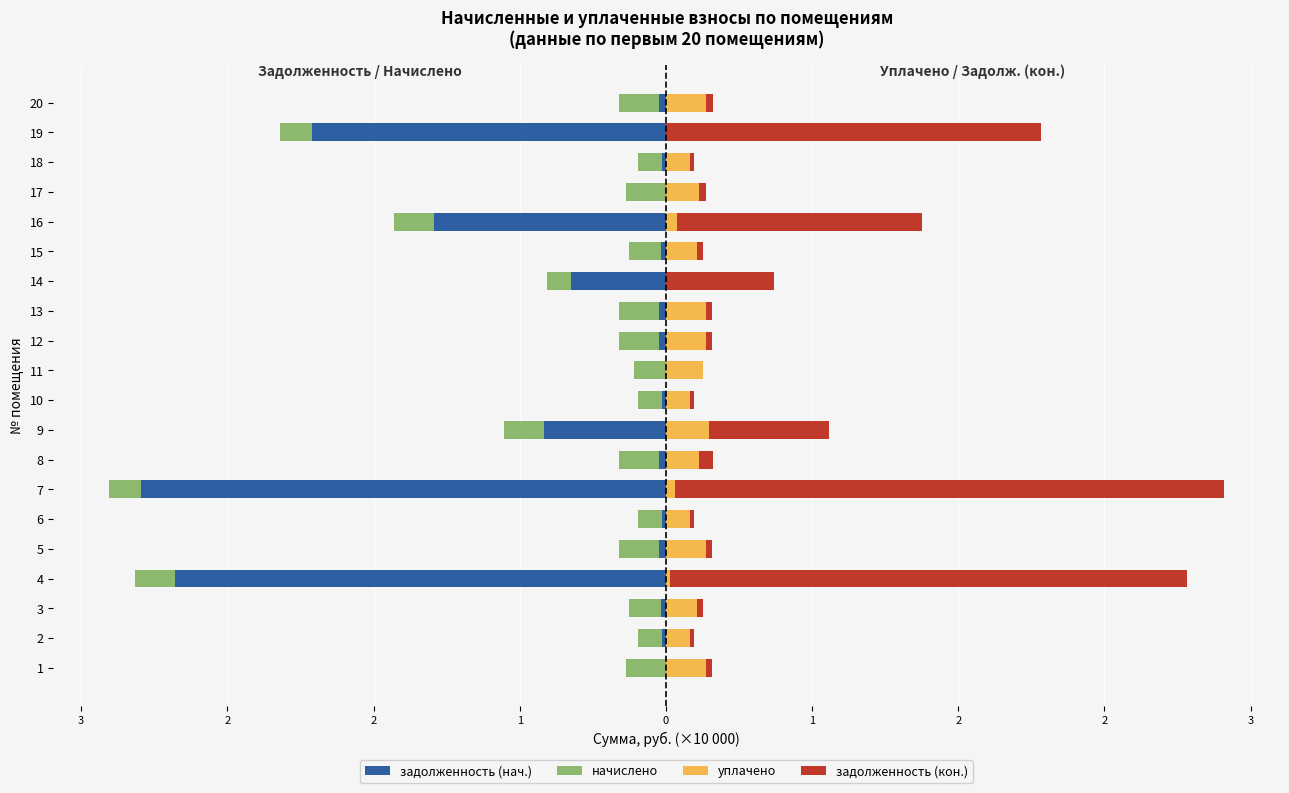

How many bars are there in total?

80